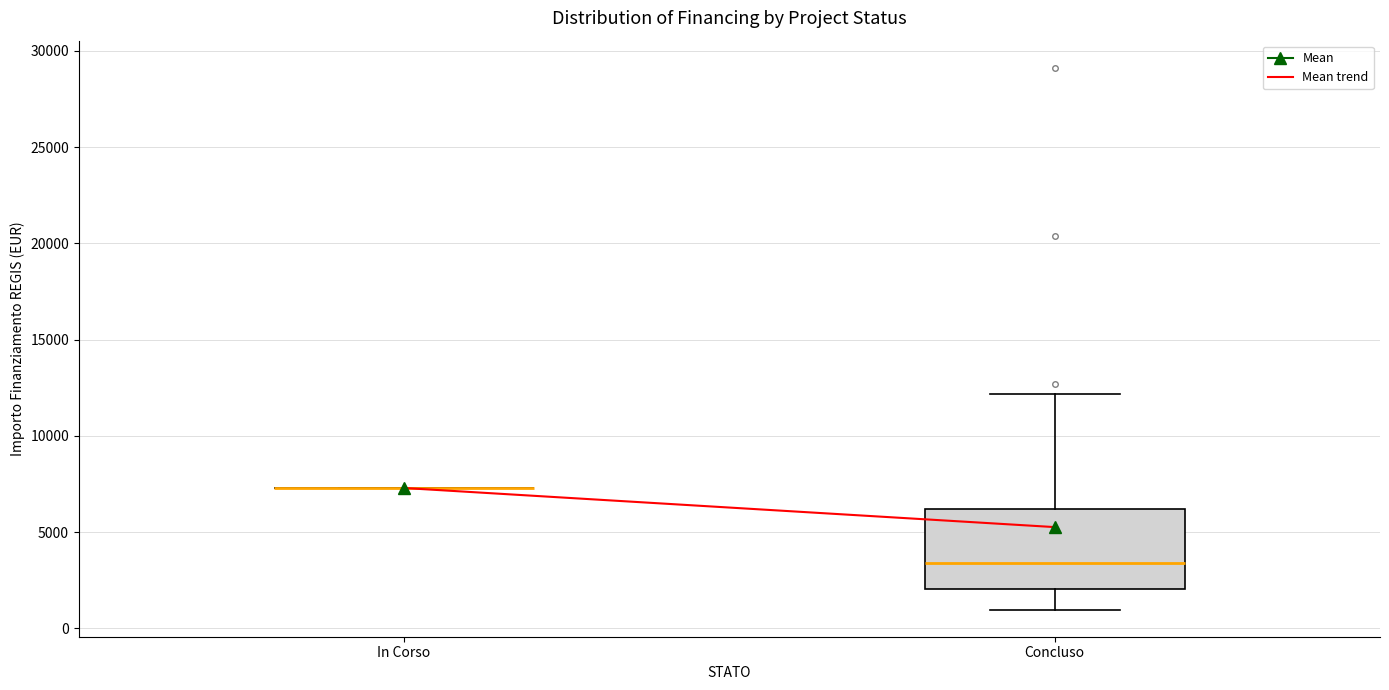

Which box is the tallest, from its lower edge to its upper edge?

Concluso